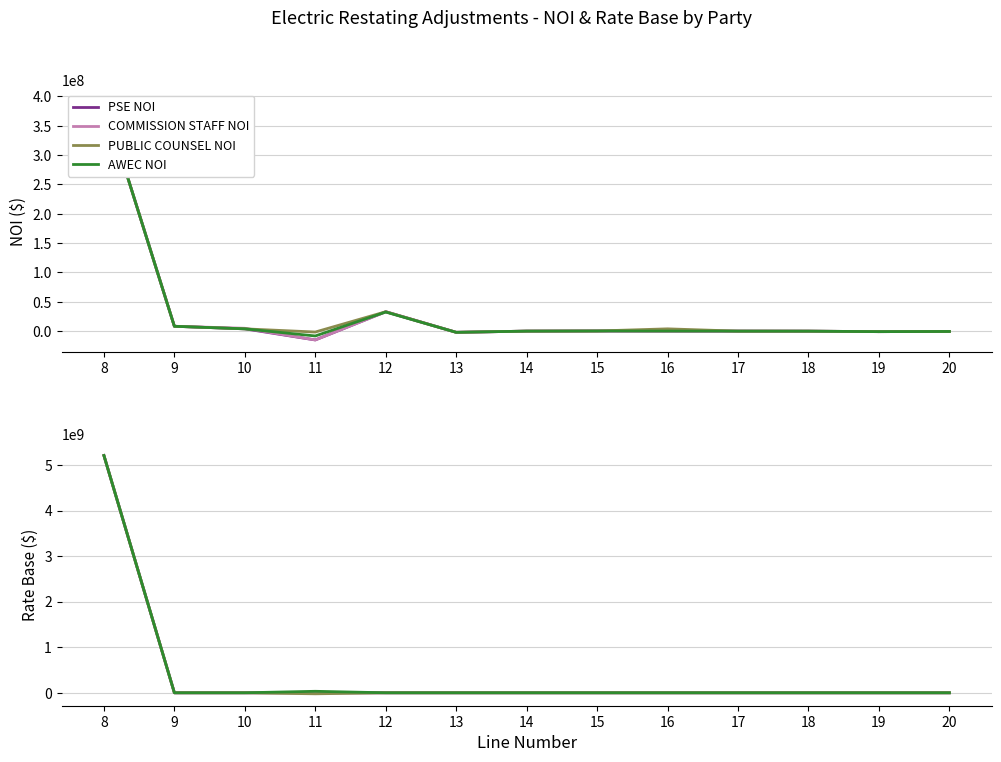

Reading left to right, list all the values displayed in this chart.

PSE NOI: 8=391140691.1	9=8327800.2	10=3965157.0	11=-14935653.4	12=33152988.0	13=-1955986.2	14=66597.4	15=303153.8	16=184145.2	17=71834.8	18=5301.3	19=-803909.3	20=-496557.6
COMMISSION STAFF NOI: 8=391140691.1	9=8327800.2	10=4922912.8	11=-14935653.4	12=33118422.2	13=-1955986.2	14=66597.4	15=303153.8	16=184145.2	17=71834.8	18=5301.3	19=-803909.3	20=-496557.6
PUBLIC COUNSEL NOI: 8=391140691.0	9=8327800.0	10=3965157.0	11=-1471359.0	12=33105346.0	13=-1955986.0	14=66597.0	15=303154.0	16=3965338.6	17=71835.0	18=5301.0	19=-803909.0	20=-496558.0
AWEC NOI: 8=391140691.1	9=8327800.2	10=3965157.0	11=-8177003.2	12=32607563.0	13=-1955986.2	14=66597.4	15=303153.8	16=184145.2	17=71834.8	18=5301.3	19=-803909.3	20=-496557.6